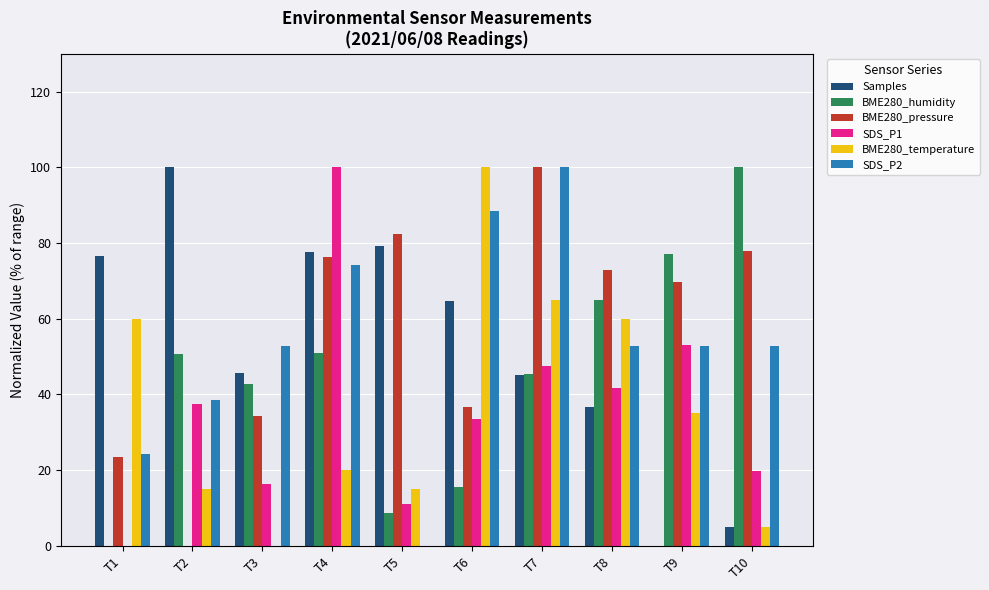

What is the highest value of the BME280_humidity series?

100.0